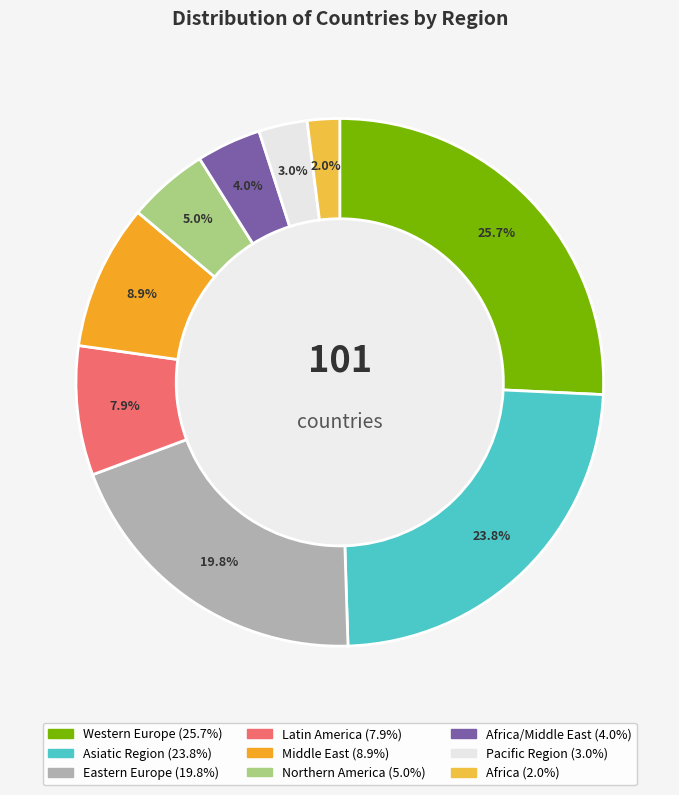

Does any single category account for the majority?

No